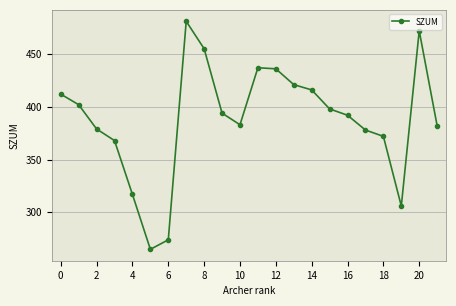

What is the smallest value displayed?

265